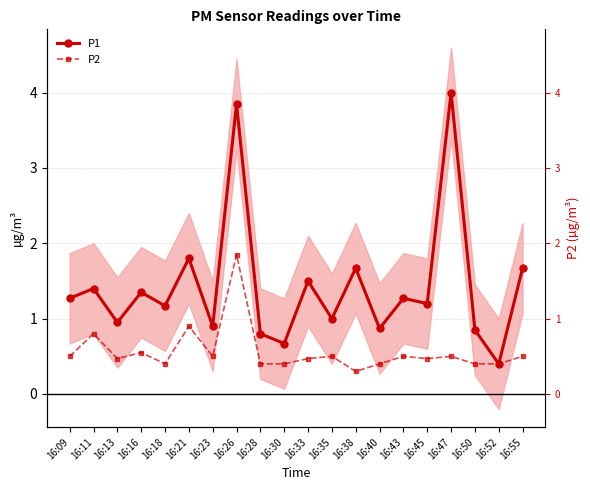

Which series has the largest total across all categories?

P1